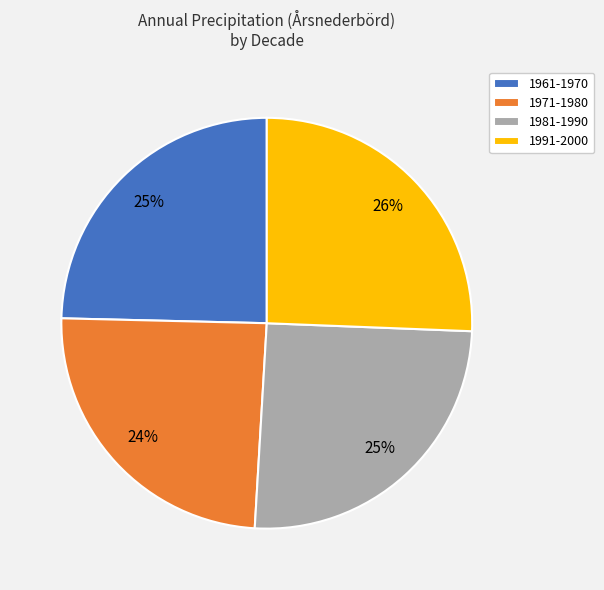

True or false: 1981-1990 accounts for 25% of the total.

True